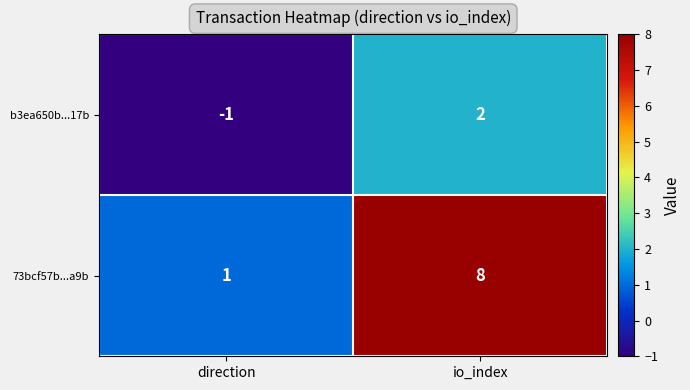

At how many categories does at least one series exceed 3?

1